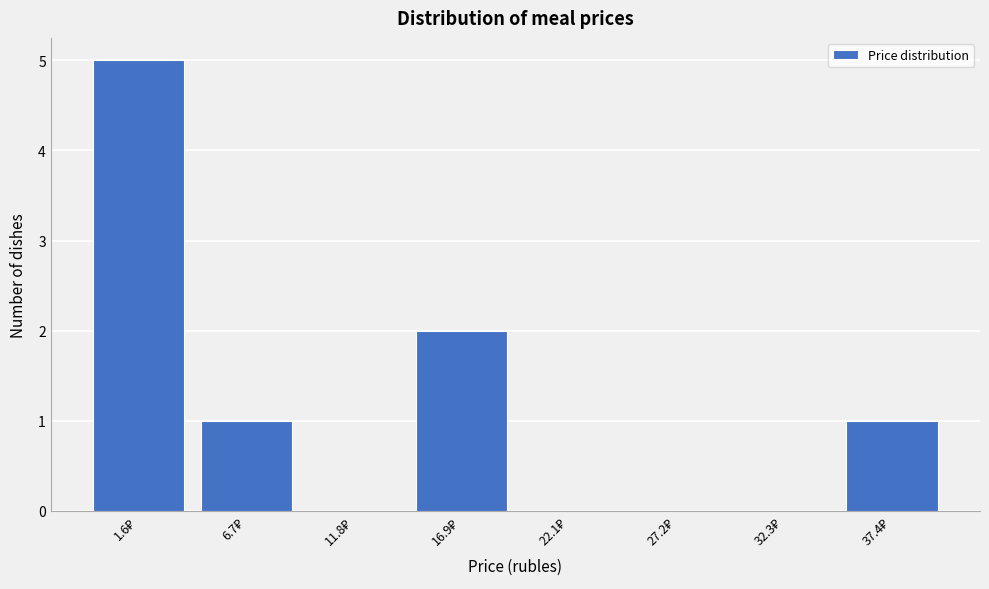

What is the greatest value displayed?

5